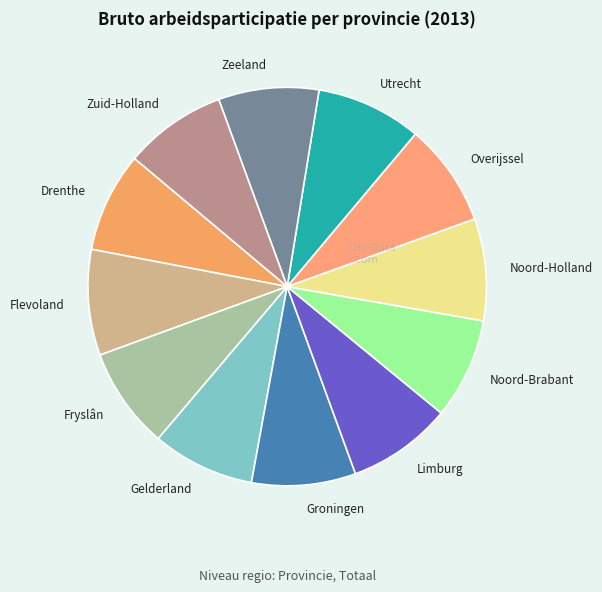

Approximately how many times larger is the value at Fryslân compared to Overijssel?

1.0